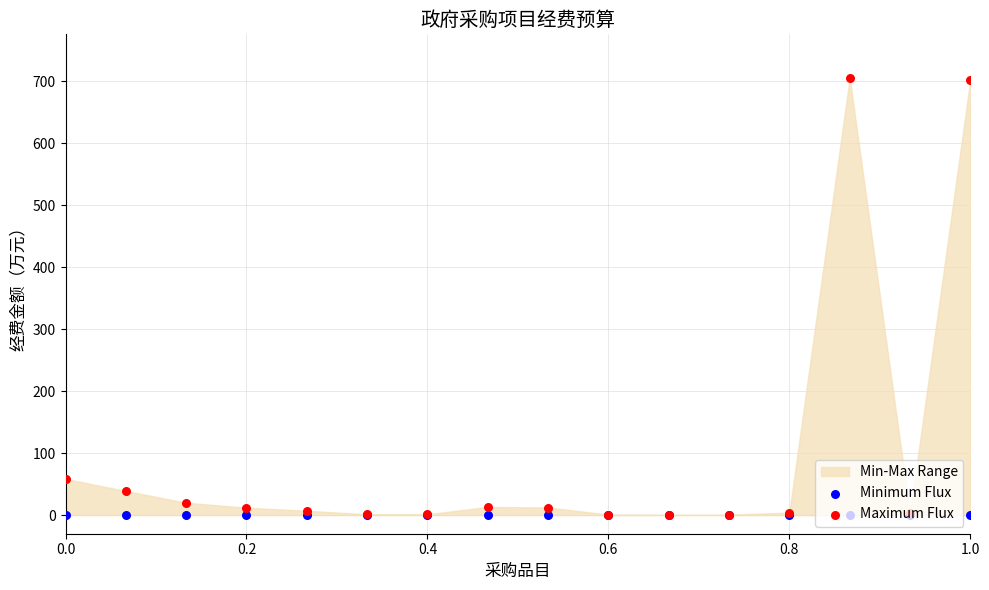

At how many categories does at least one series exceed 298?

2